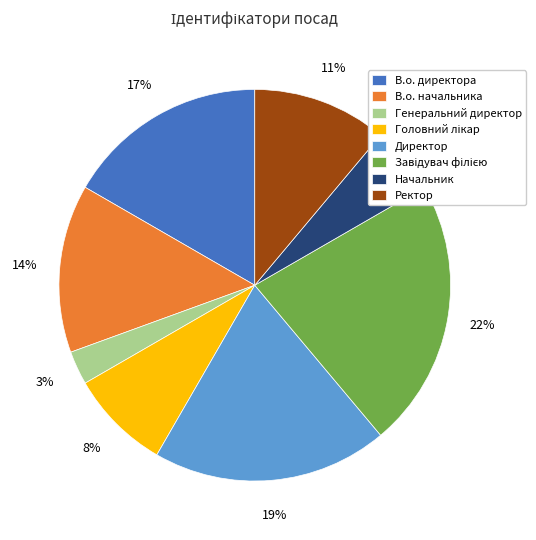

What is the smallest slice in the pie chart?

Генеральний директор